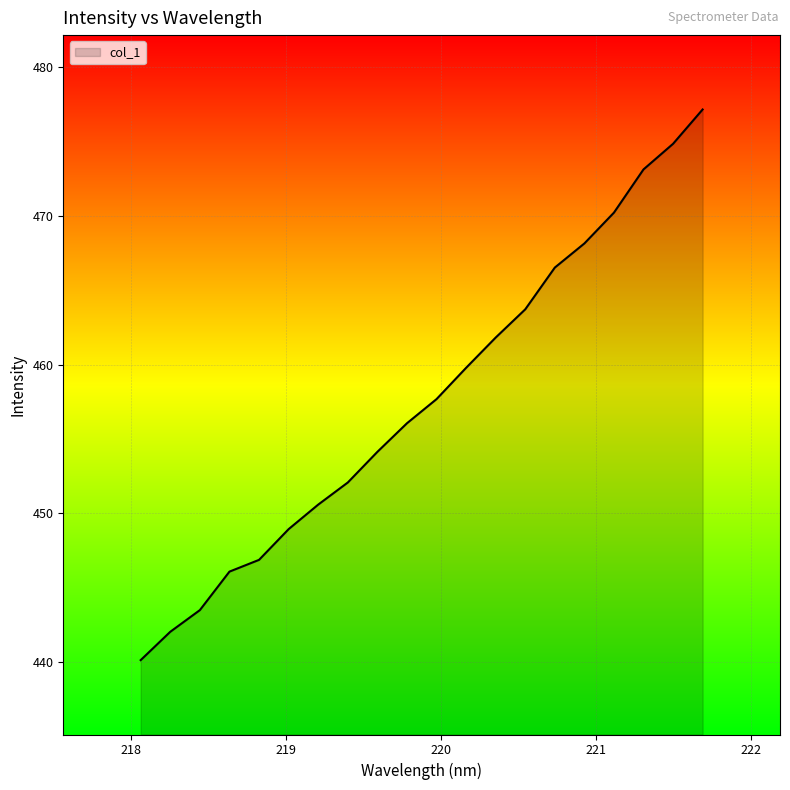

What is the difference between the maximum and minimum values?

37.0